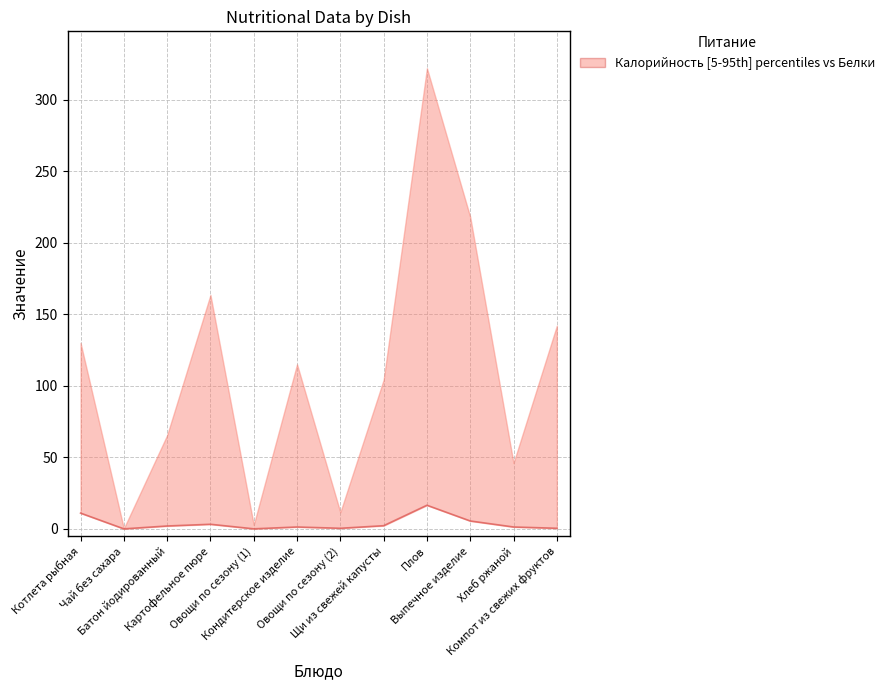

Which category has the lowest value across all series?

Чай без сахара